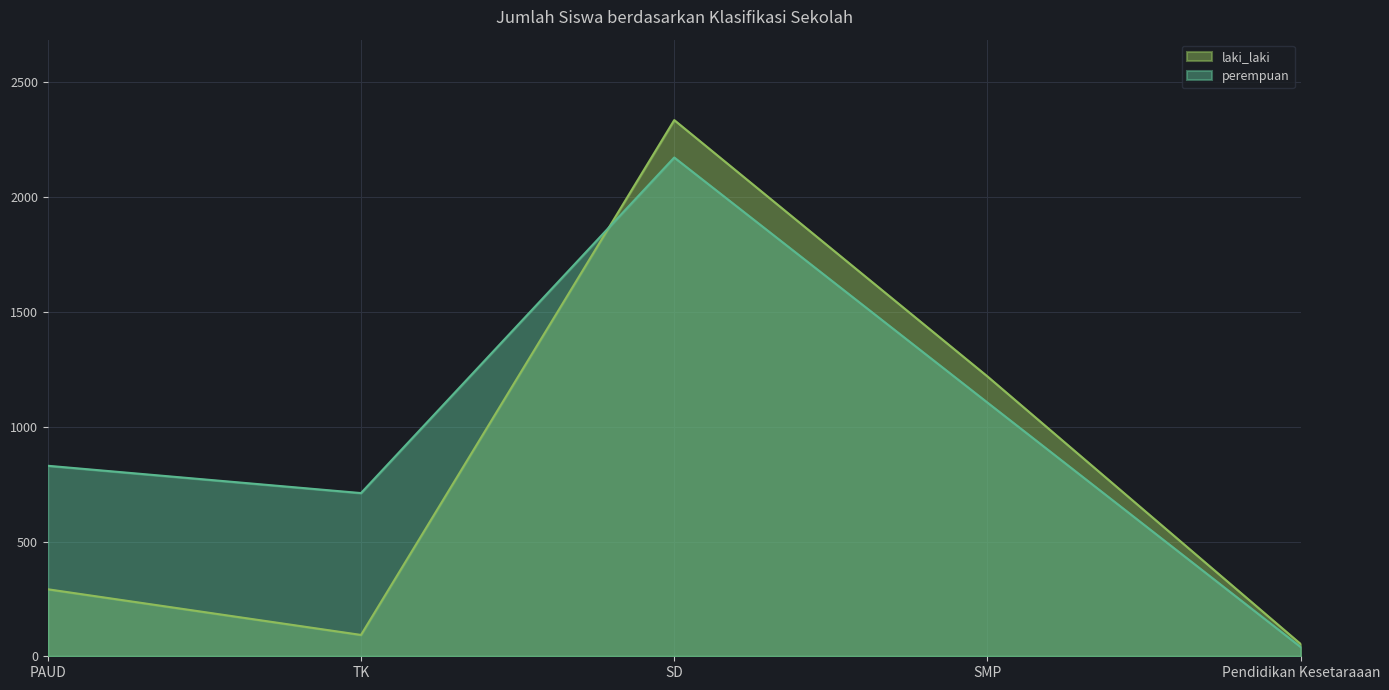

What are all the series names shown in the legend?

laki_laki, perempuan